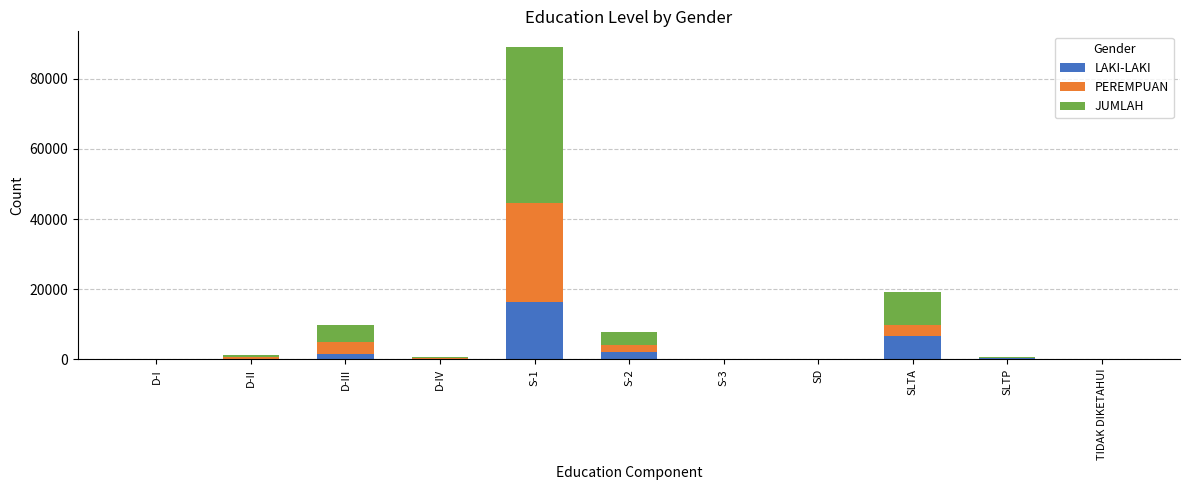

Which category has the highest value in the LAKI-LAKI series?

S-1